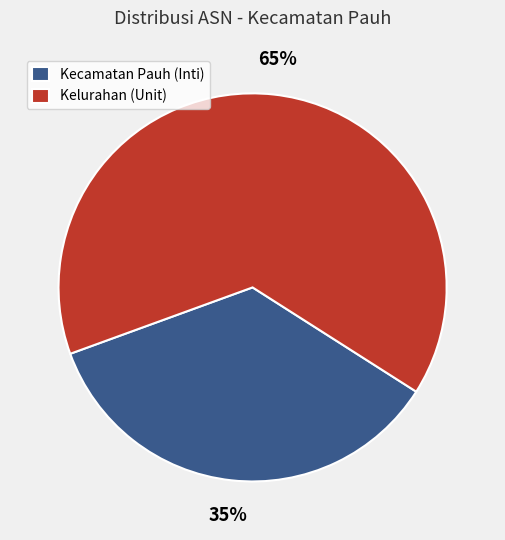

What is the ratio of the value at Kecamatan Pauh (Inti) to the value at Kelurahan (Unit)?

0.5